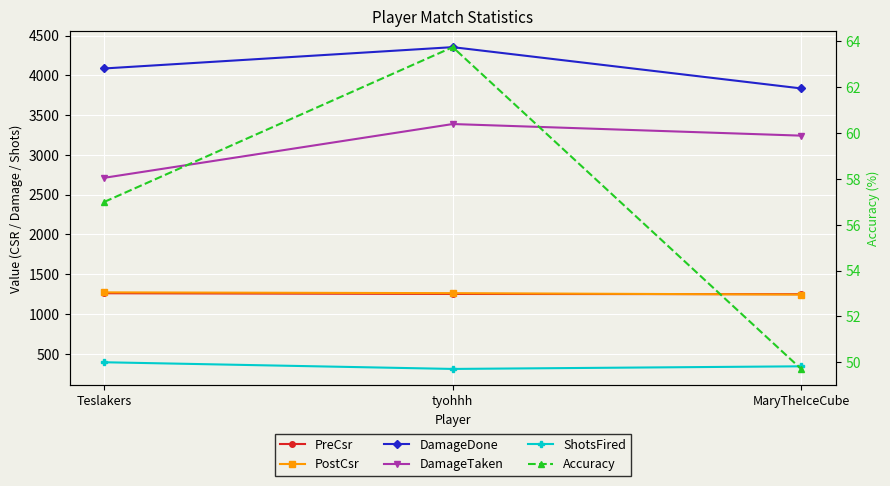

The value of DamageDone at tyohhh is 4356.0. True or false?

True